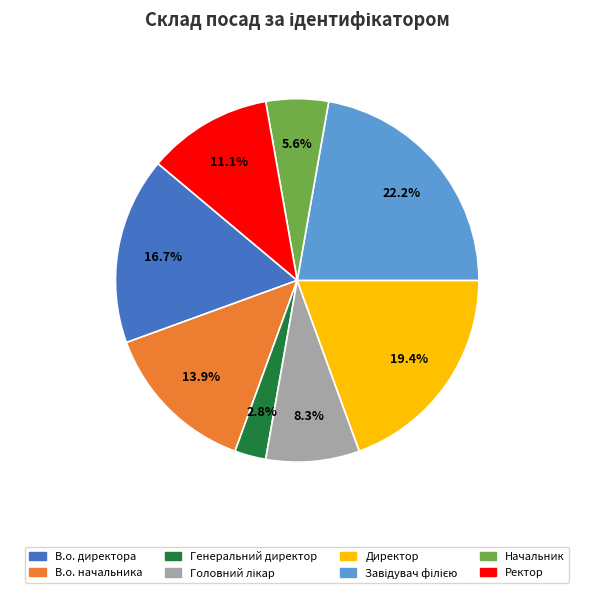

What is the smallest slice in the pie chart?

Генеральний директор